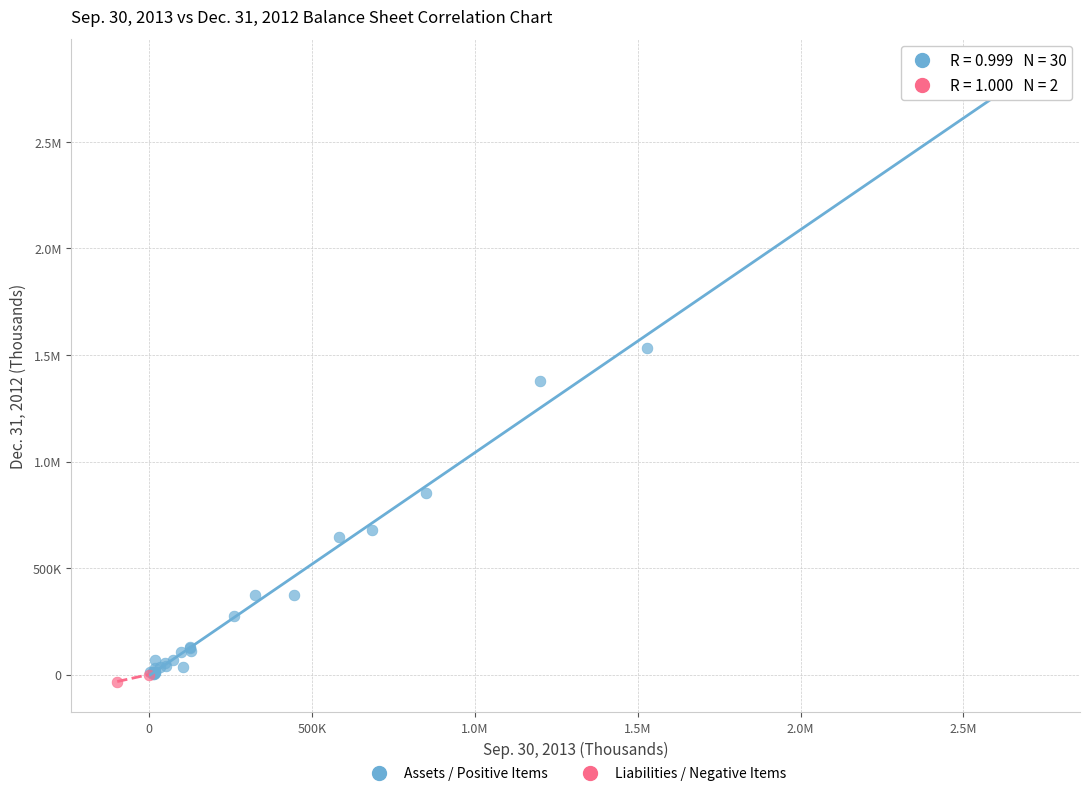

What are all the series names shown in the legend?

Assets / Positive Items, Liabilities / Negative Items